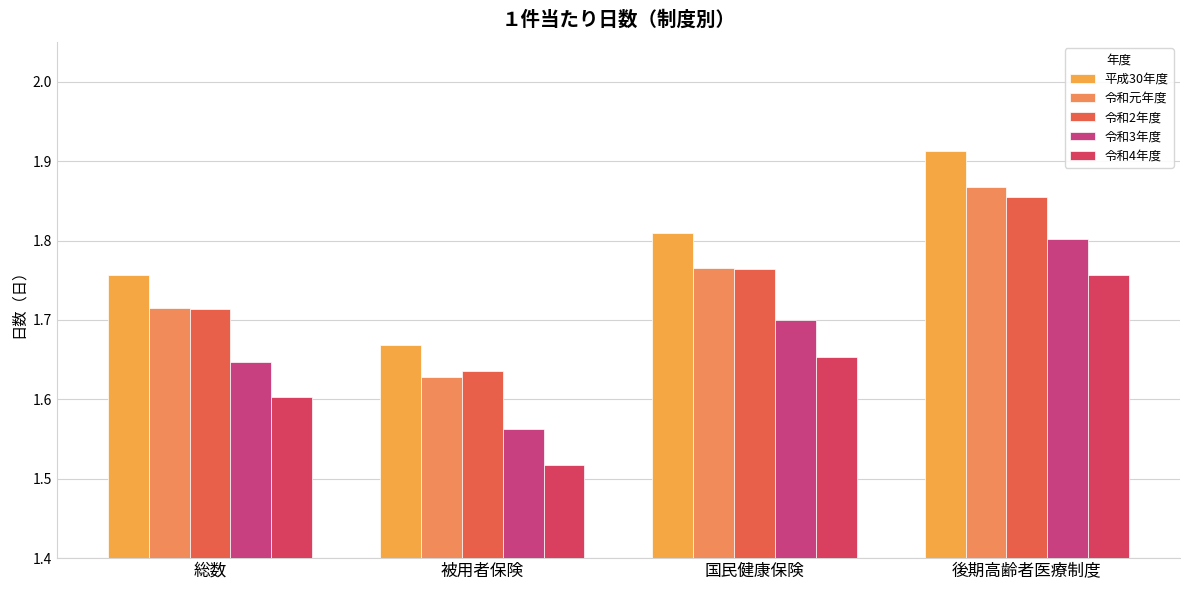

Reading left to right, transcribe all the data shown in this chart.

平成30年度: 総数=1.8	被用者保険=1.7	国民健康保険=1.8	後期高齢者医療制度=1.9
令和元年度: 総数=1.7	被用者保険=1.6	国民健康保険=1.8	後期高齢者医療制度=1.9
令和2年度: 総数=1.7	被用者保険=1.6	国民健康保険=1.8	後期高齢者医療制度=1.9
令和3年度: 総数=1.6	被用者保険=1.6	国民健康保険=1.7	後期高齢者医療制度=1.8
令和4年度: 総数=1.6	被用者保険=1.5	国民健康保険=1.7	後期高齢者医療制度=1.8